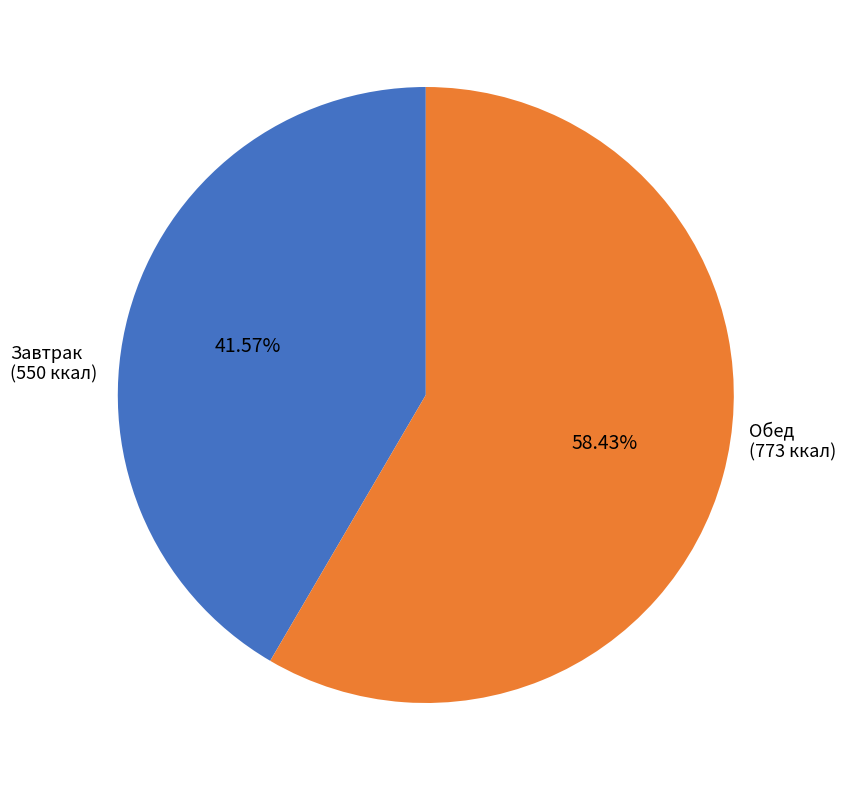

Is there any slice that represents more than half of the pie?

Yes